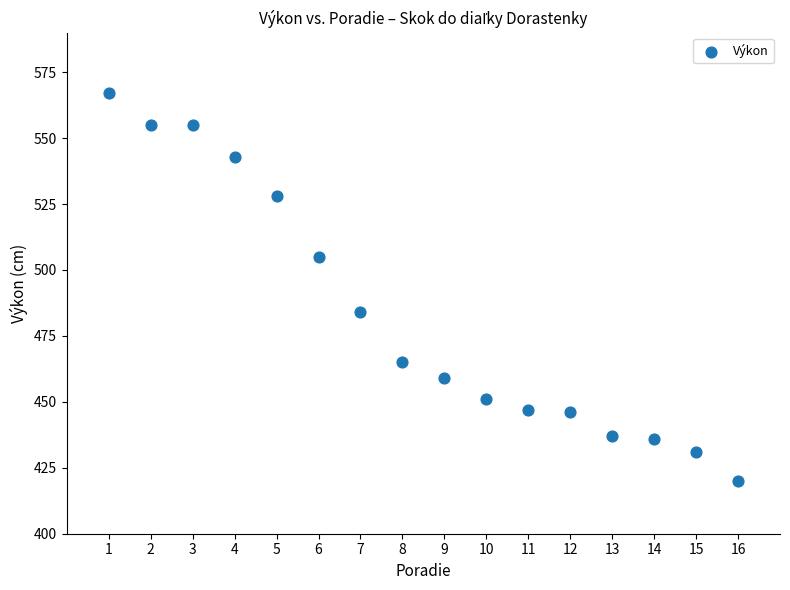

What is the range of X values (max minus min)?

15